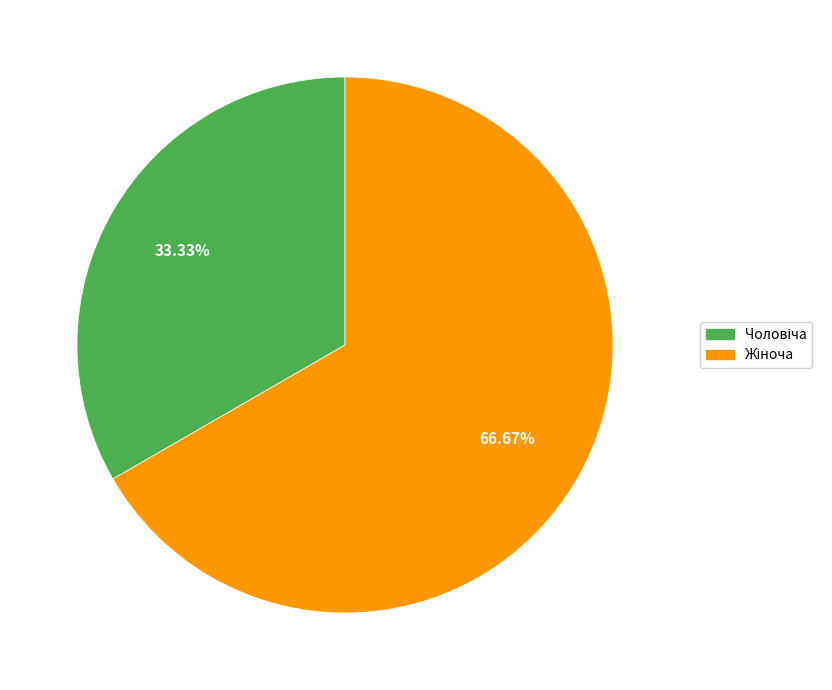

Is there a majority slice in this chart?

Yes